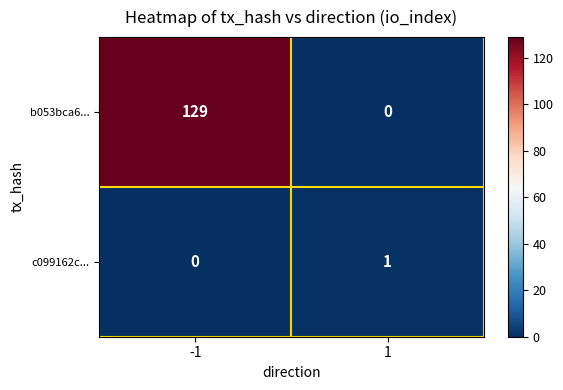

Reading left to right, list all the values displayed in this chart.

b053bca6...: -1=129	1=0
c099162c...: -1=0	1=1